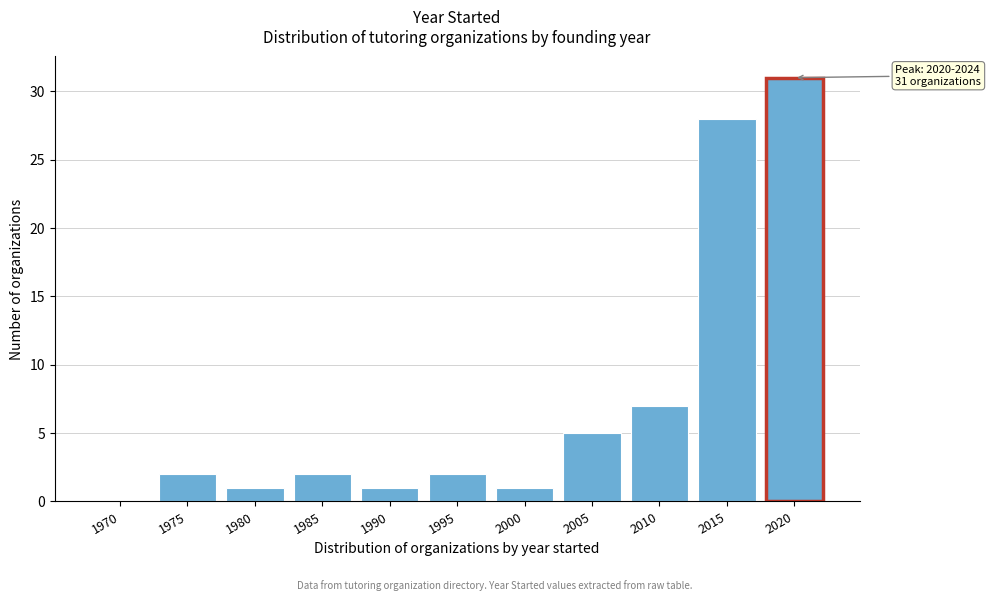

Reading right to left, list all the values displayed in this chart.

2020=31	2015=28	2010=7	2005=5	2000=1	1995=2	1990=1	1985=2	1980=1	1975=2	1970=0